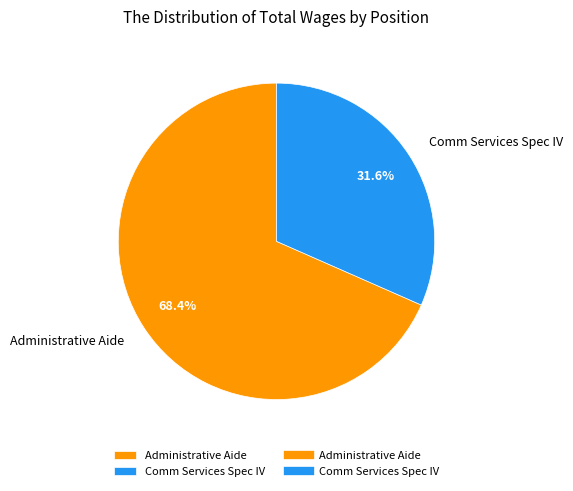

Approximately how many times larger is the value at Comm Services Spec IV compared to Administrative Aide?

0.5